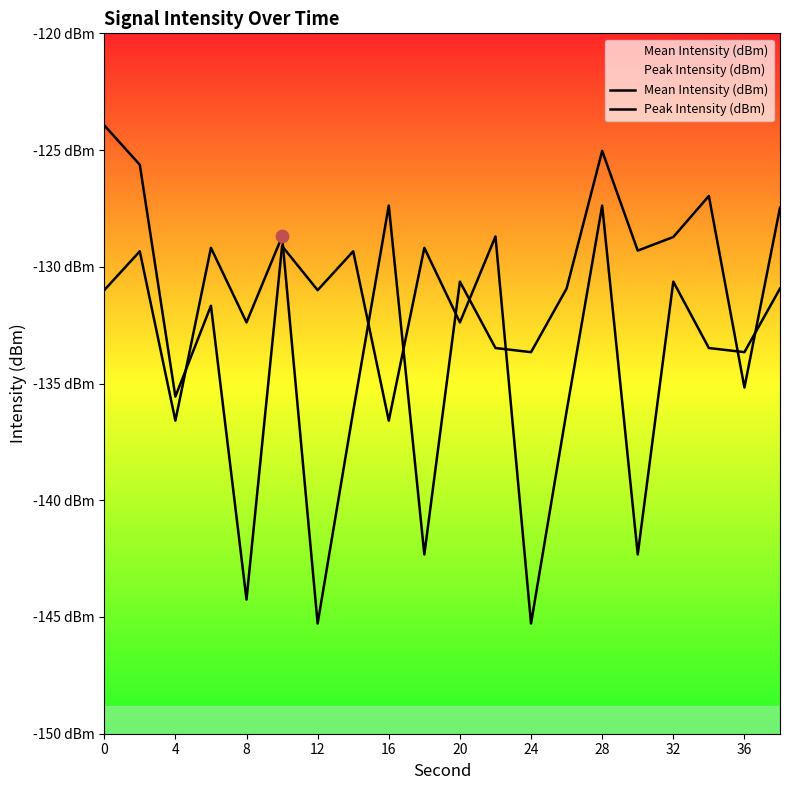

What are all the series names shown in the legend?

Mean Intensity (dBm), Peak Intensity (dBm)